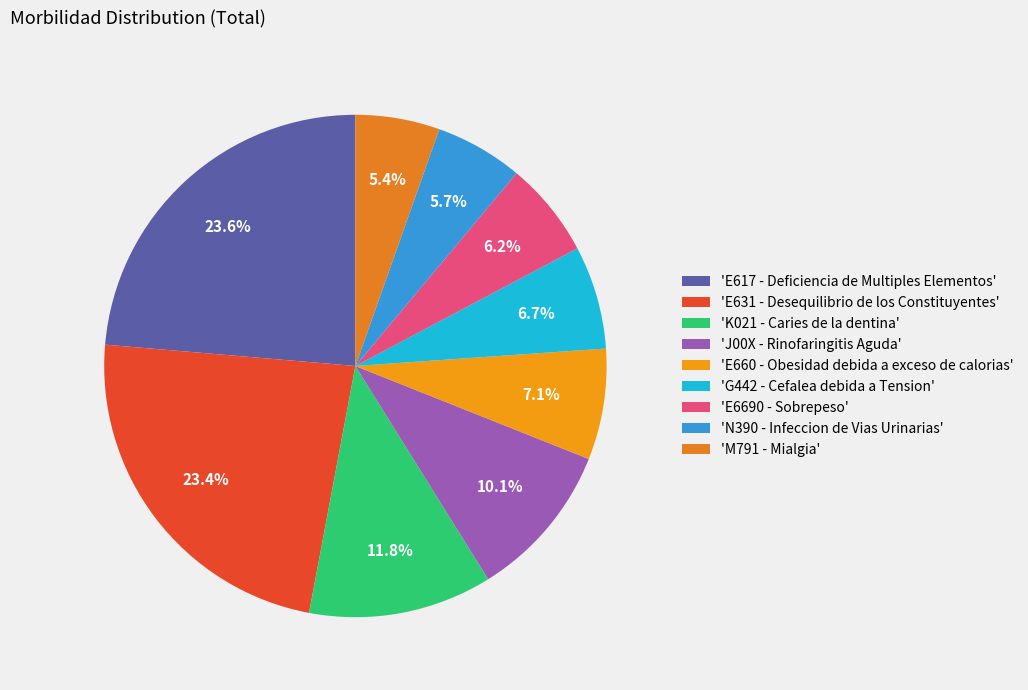

Count the number of slices in the pie.

9